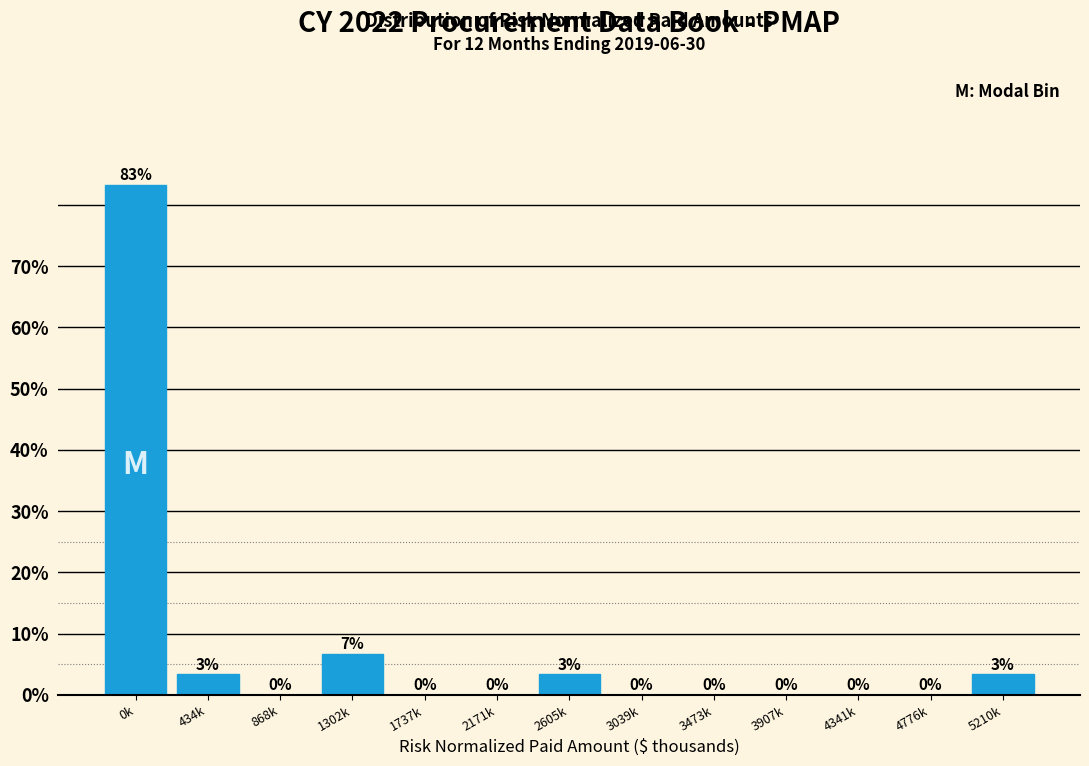

What is the maximum value shown in the chart?

83.3